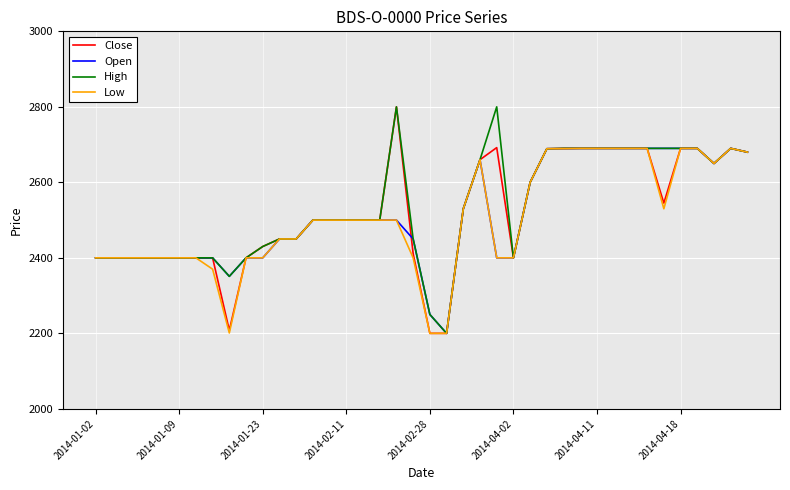

How many lines are shown in the chart?

4